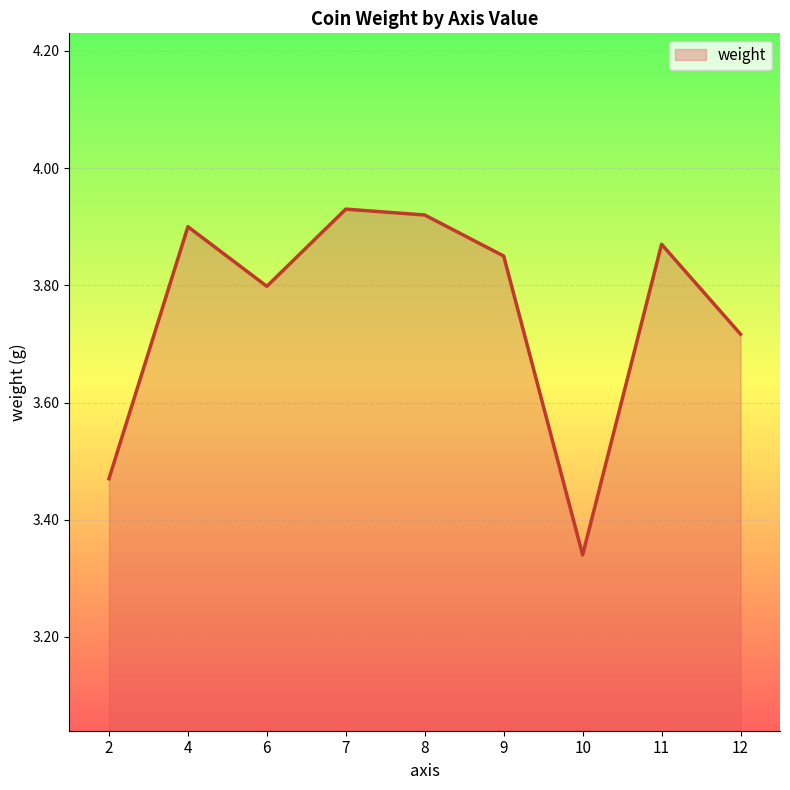

At which category does the chart reach its minimum across all series?

10